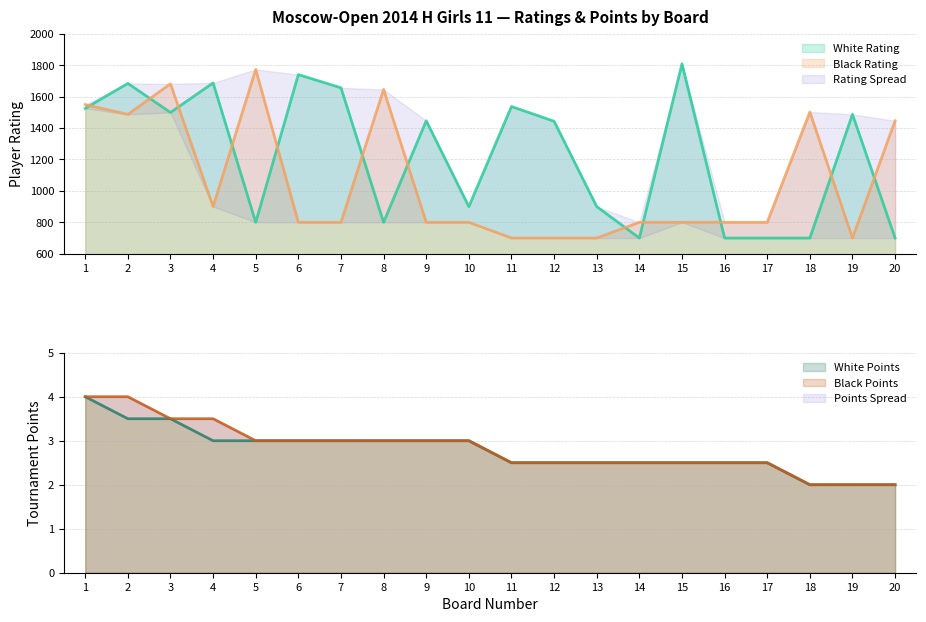

Read the Black Rating value at 13.

700